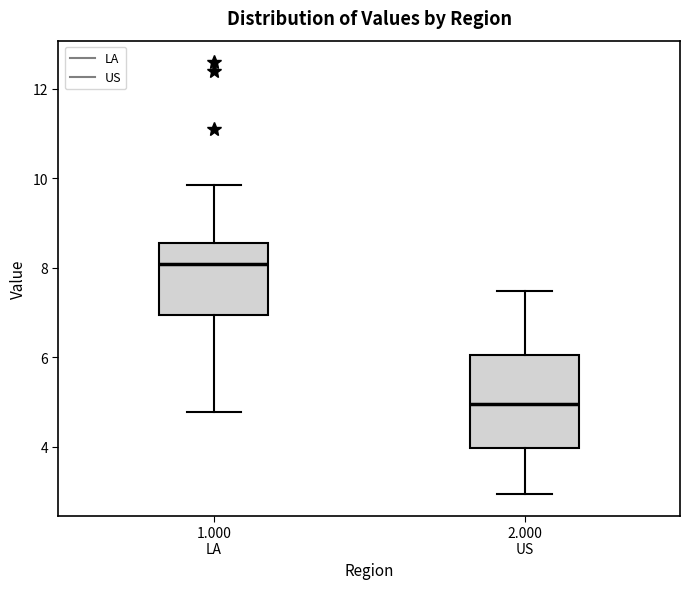

Where does the lower whisker of the box for 1.000 LA end on the y-axis? The values are not printed on the chart, so give them approximately, as read against the axis.

4.8